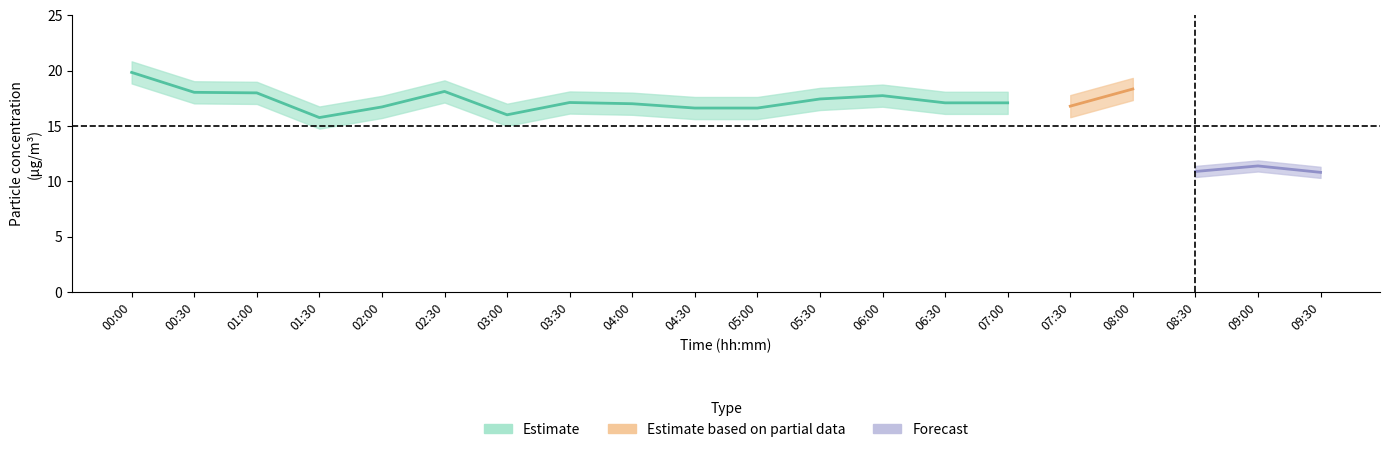

At which category is the sum across all series the highest?

00:00